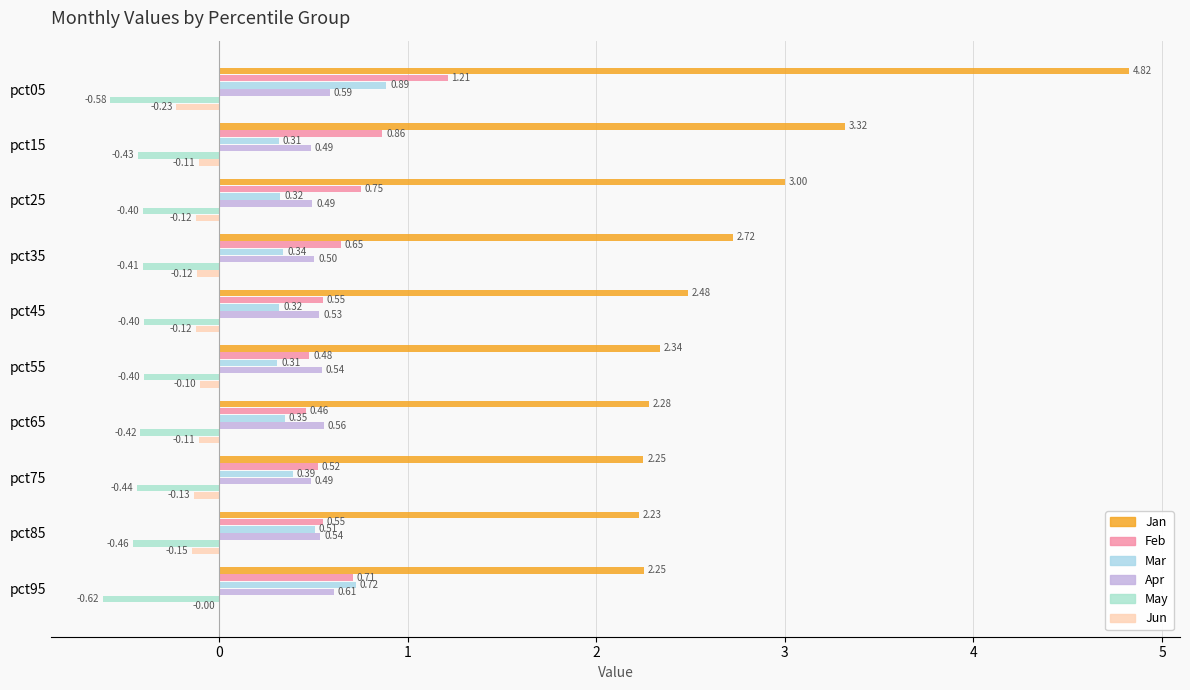

What is the greatest value displayed?

4.8